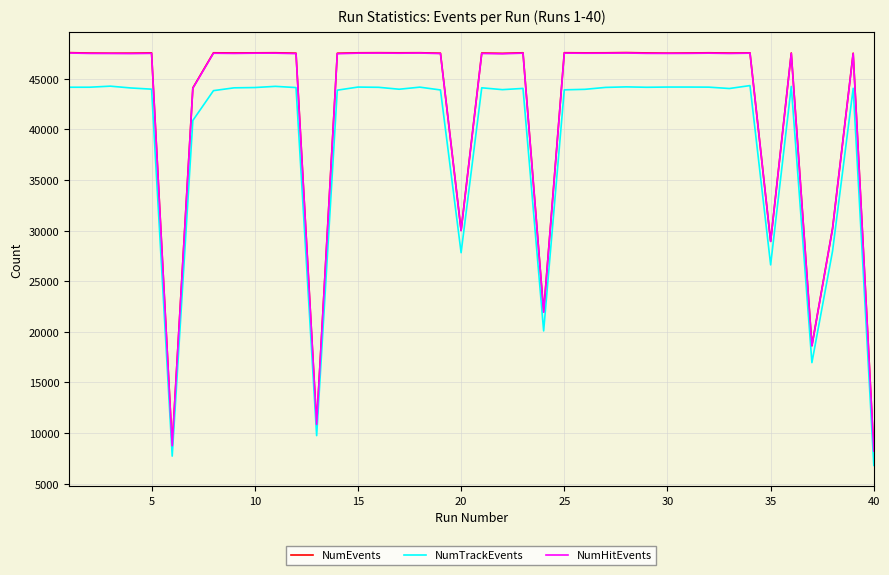

True or false: NumEvents and NumHitEvents intersect in this chart.

False